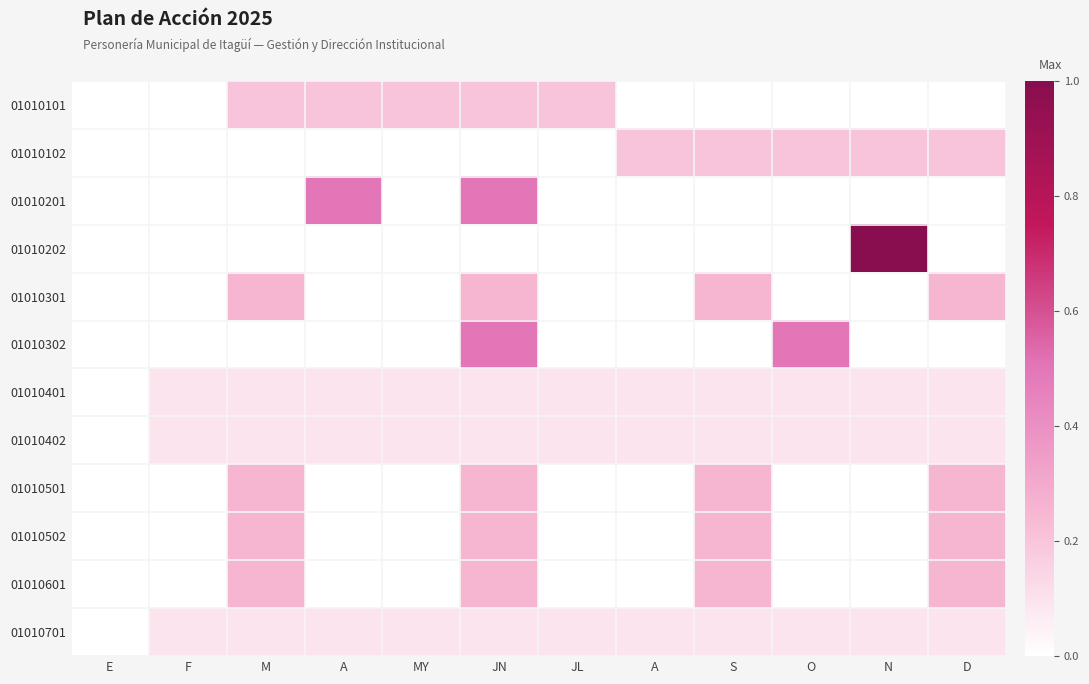

What is the greatest value displayed?

1.0